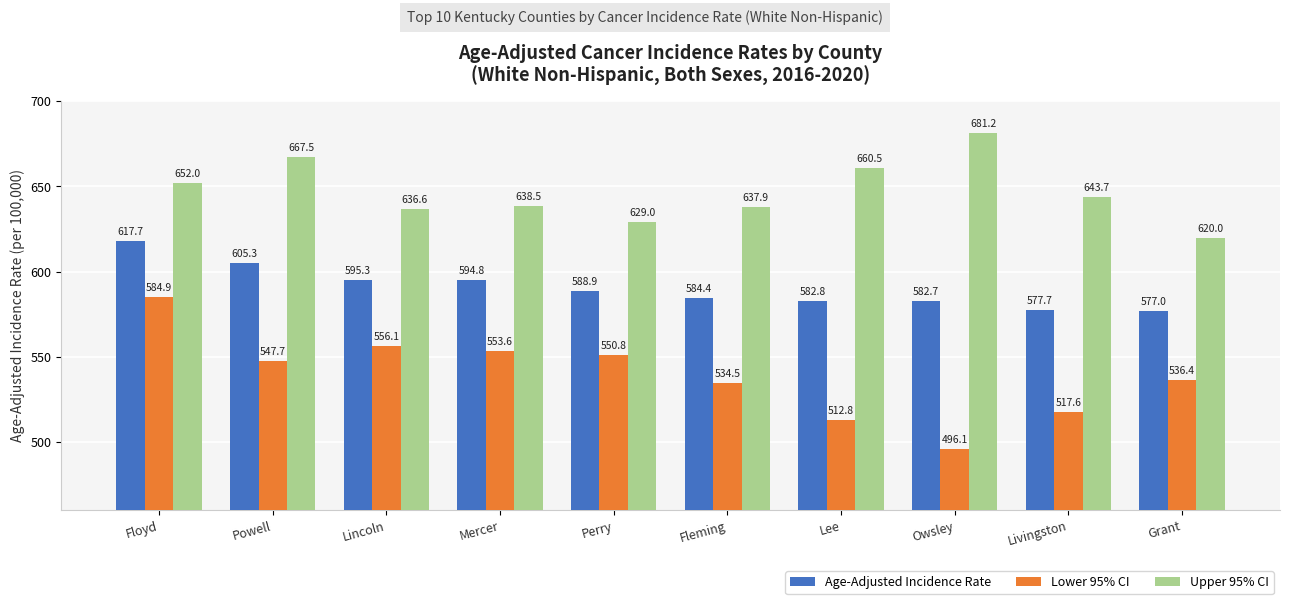

The Age-Adjusted Incidence Rate series shows 577.0 at Grant. True or false?

True